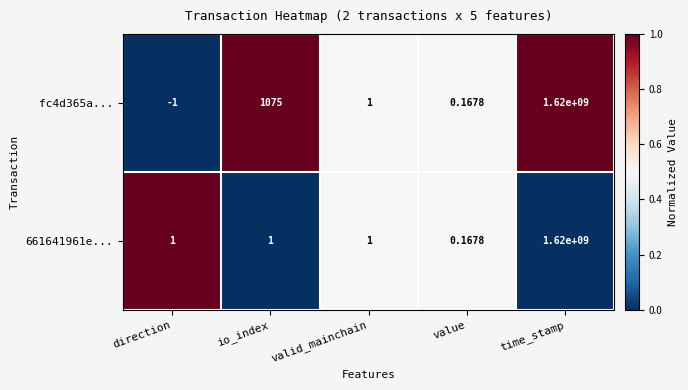

At which category is the sum across all series the highest?

time_stamp